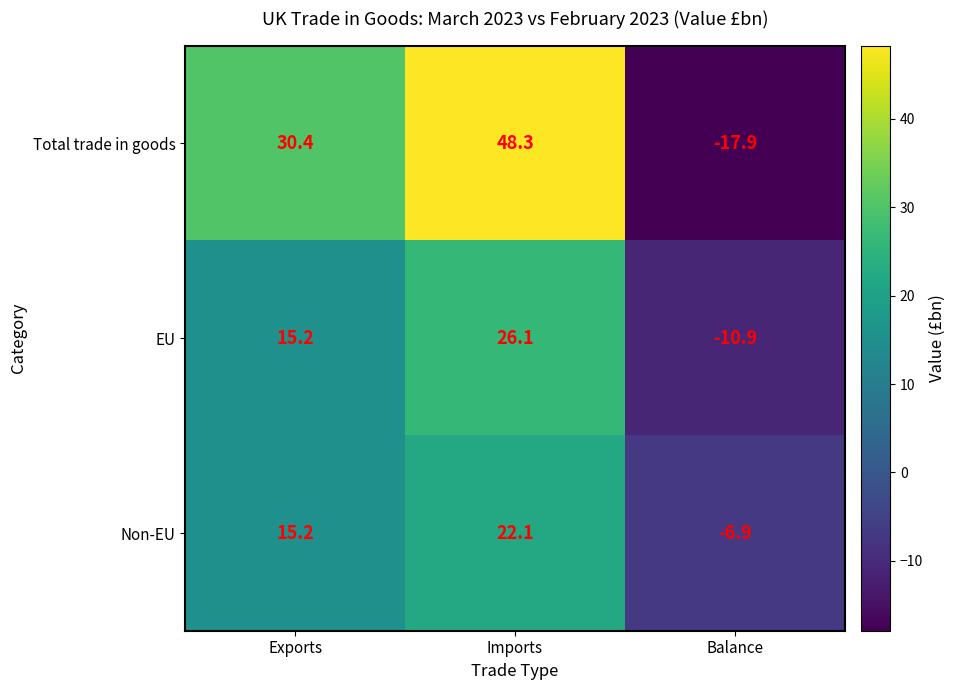

Count the number of categories in the chart.

3